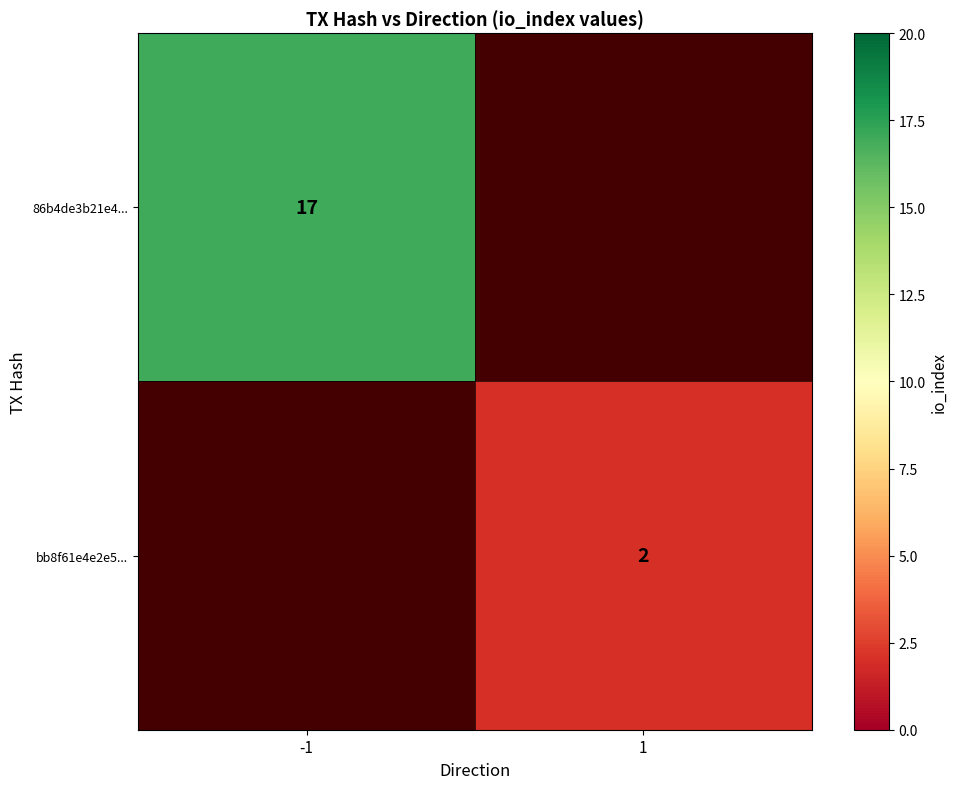

Is it true that 86b4de3b21e4... equals 17 at -1?

True